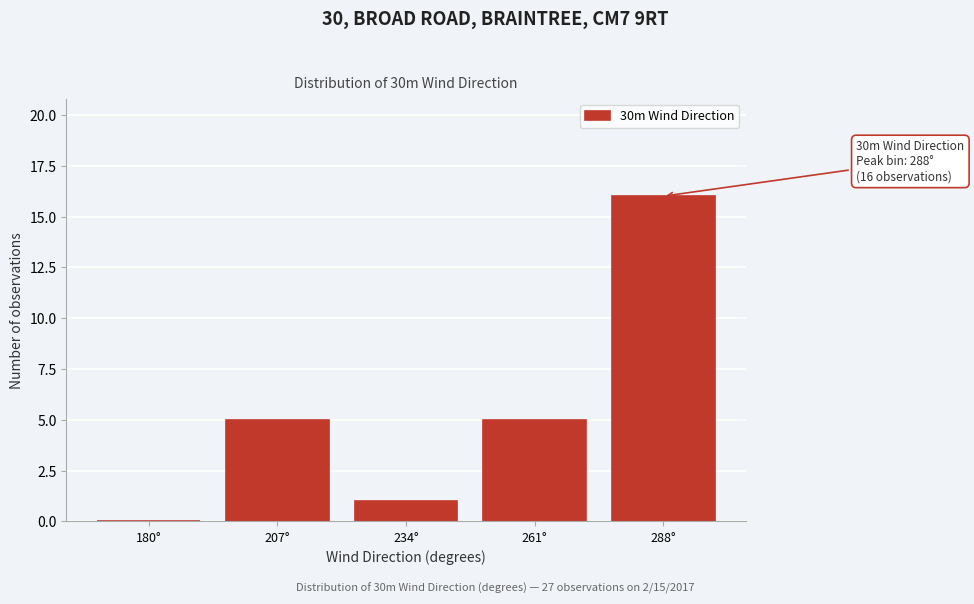

Reading right to left, transcribe all the data shown in this chart.

288°=16	261°=5	234°=1	207°=5	180°=0